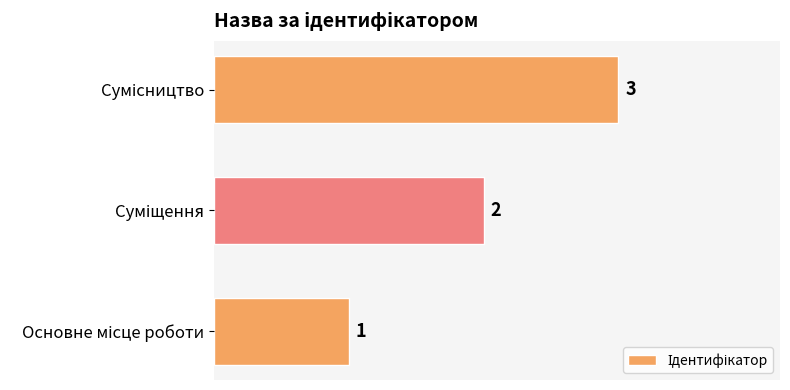

What is the sum of all values?

6